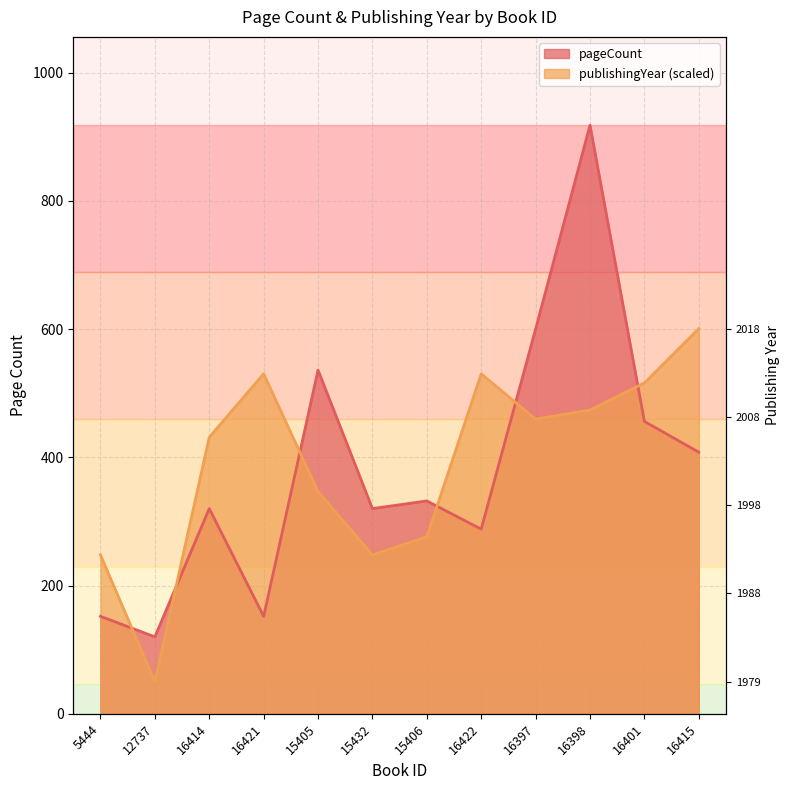

Reading left to right, extract all data points from this chart.

pageCount: 152.0	120.0	320.0	152.0	536.0	320.0	332.0	288.0	600.0	918.0	456.0	408.0
publishingYear: 247.7	50.0	431.3	530.2	346.6	247.7	276.0	530.2	459.6	473.7	516.1	600.8